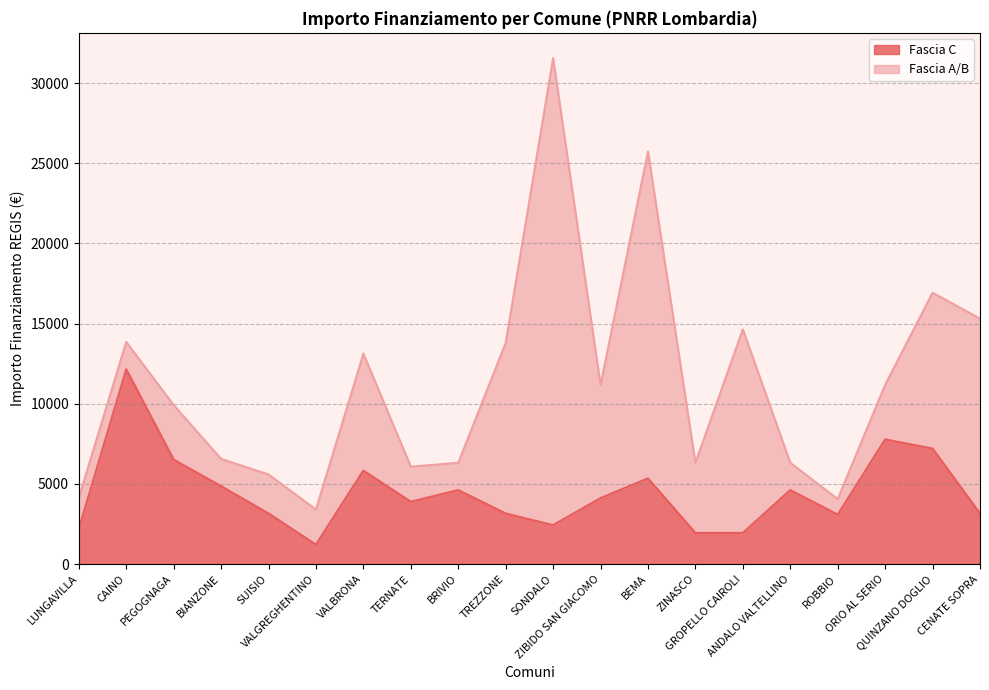

Reading left to right, what are all the values shown in this chart?

2187	12150	6517	4860	3159	1215	5832	3888	4617	3159	2430	4116	5346	1944	1944	4617	3087	7776	7203	3159